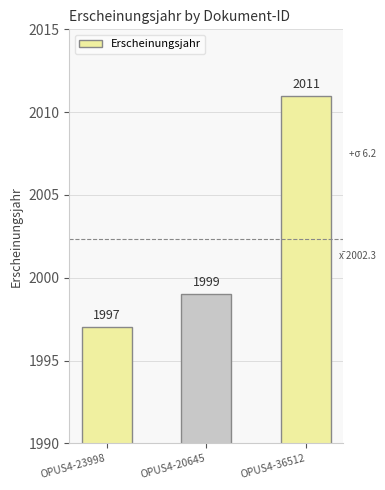

Reading right to left, transcribe all the data shown in this chart.

OPUS4-36512=2011	OPUS4-20645=1999	OPUS4-23998=1997